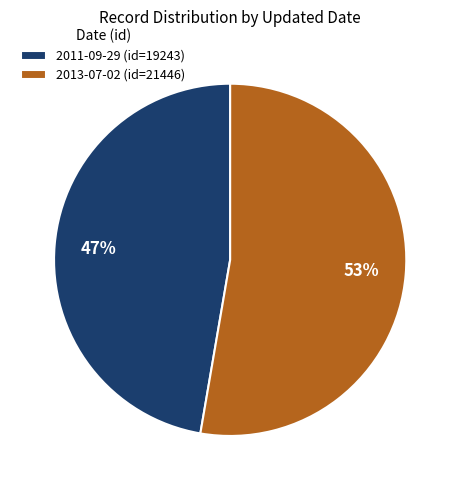

Do 2013-07-02 and 2011-09-29 together represent more than half of the pie?

Yes